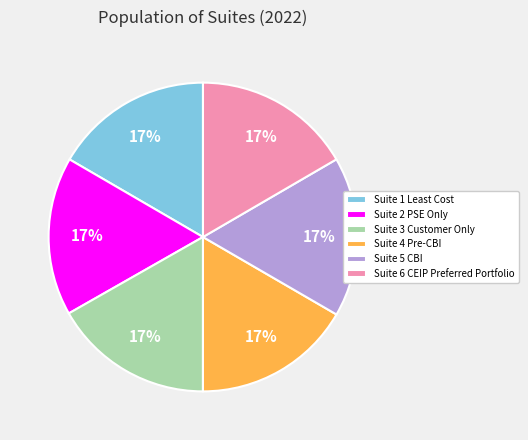

Is the sum of Suite 2 PSE Only and Suite 4 Pre-CBI greater than half?

No